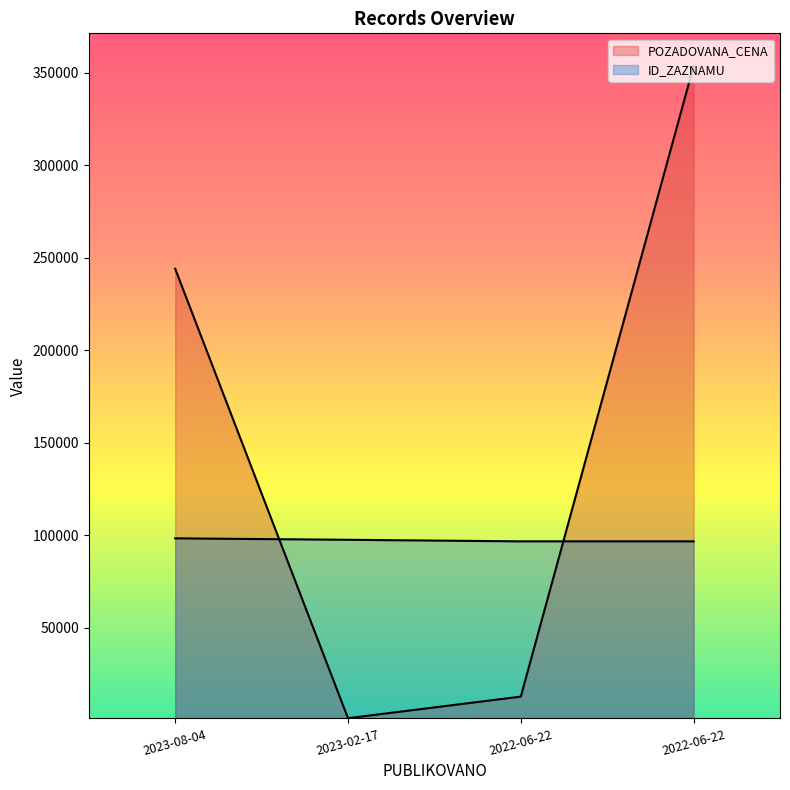

What is the label of the 1st point from the right?

2022-06-22